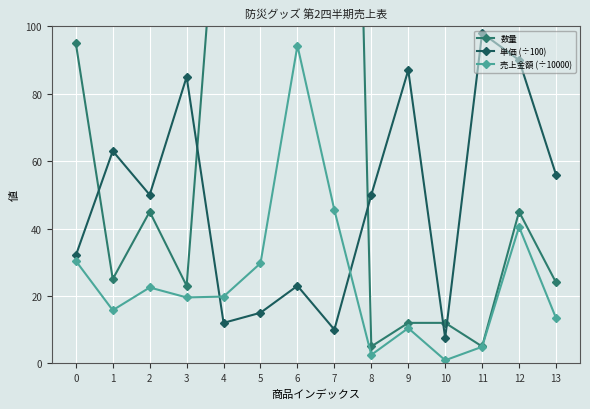

What is the highest value of the 売上金額 (÷10000) series?

94.3